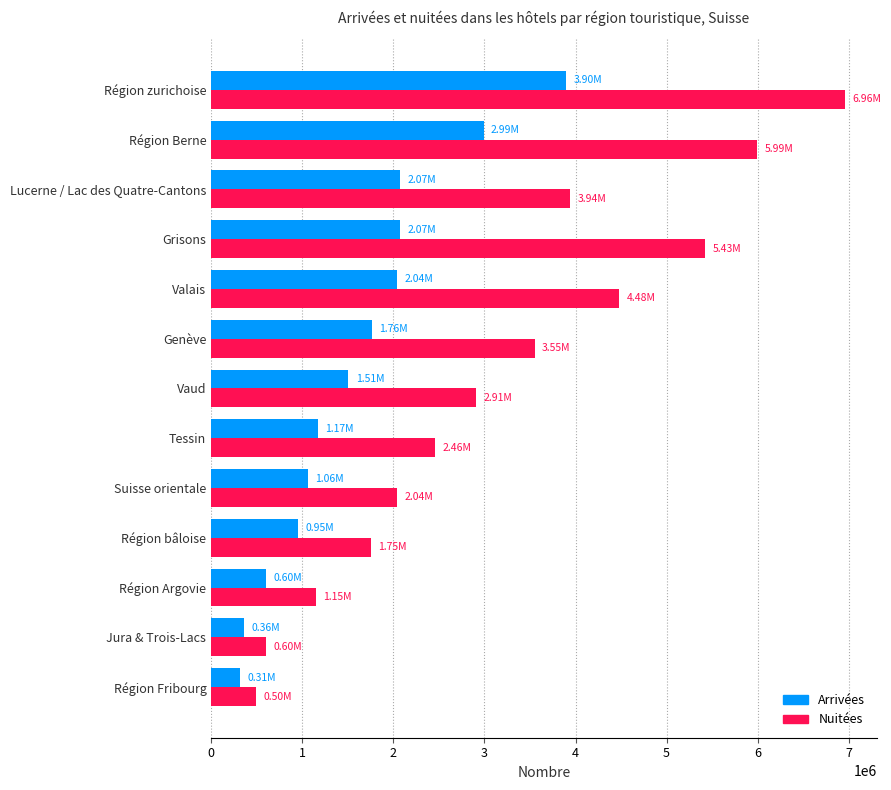

Rank the series by their average value, from lowest to highest.

Arrivées, Nuitées